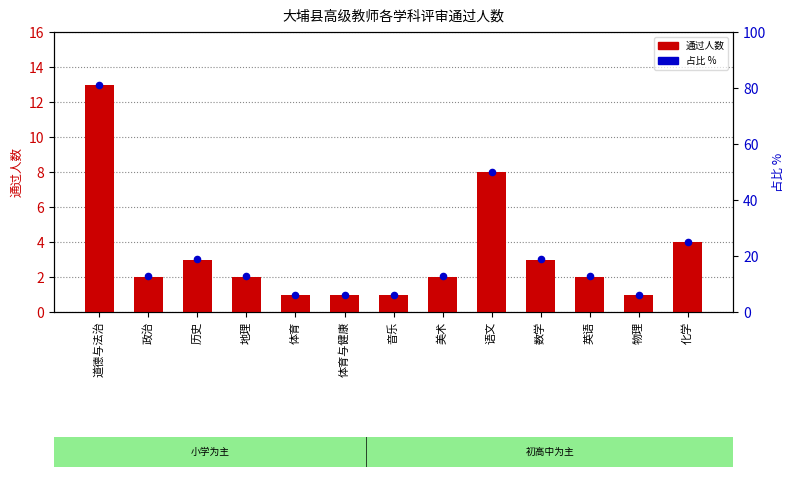

At which category is the sum across all series the highest?

道德与法治